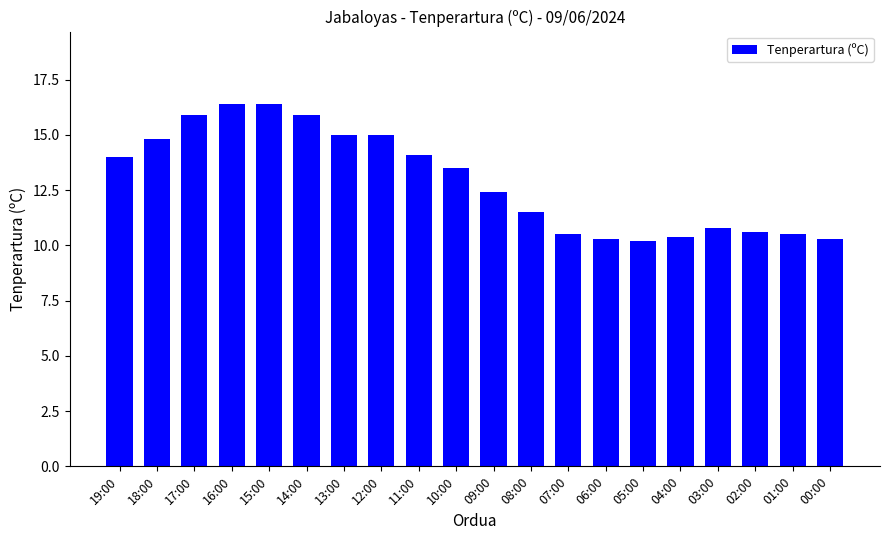

What is the difference between the values at 15:00 and 04:00?

6.0